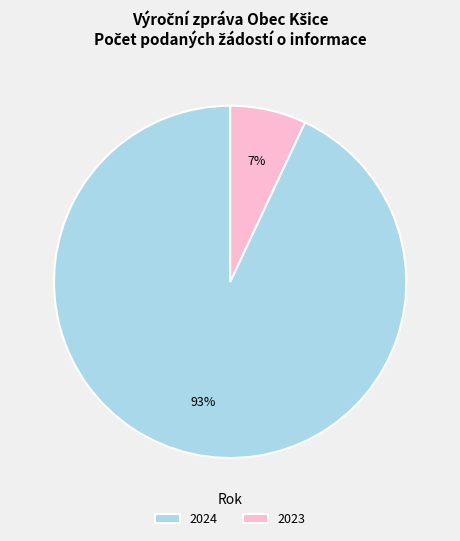

How many segments does this pie chart have?

2